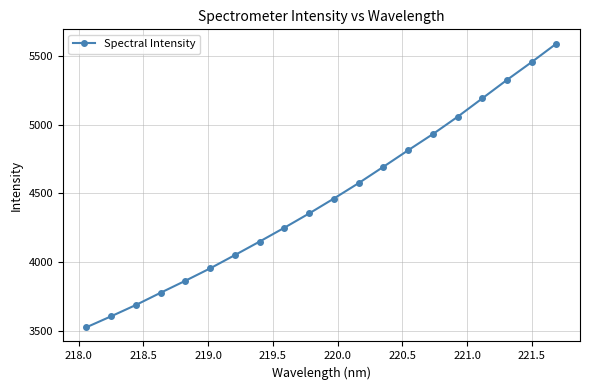

Is this an area chart (filled region under the line)?

No